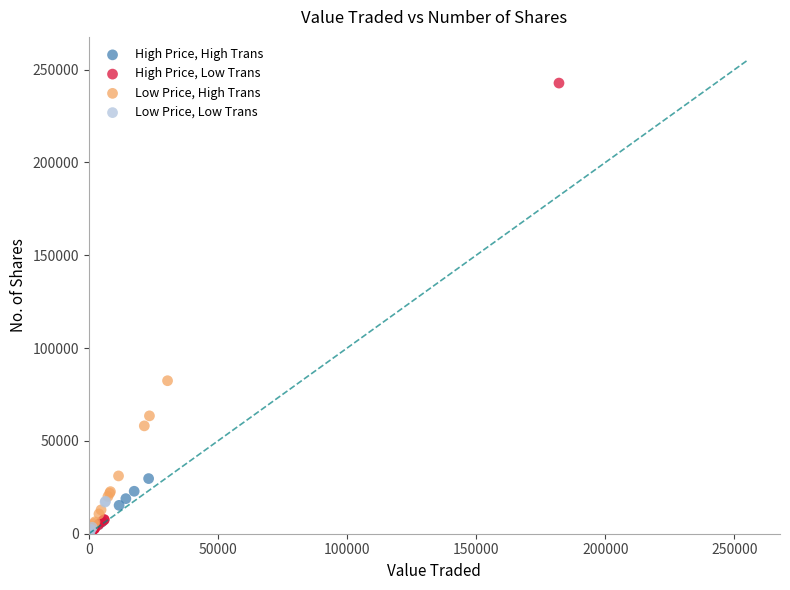

Which series has the largest Y range (max minus min)?

High Price, Low Trans